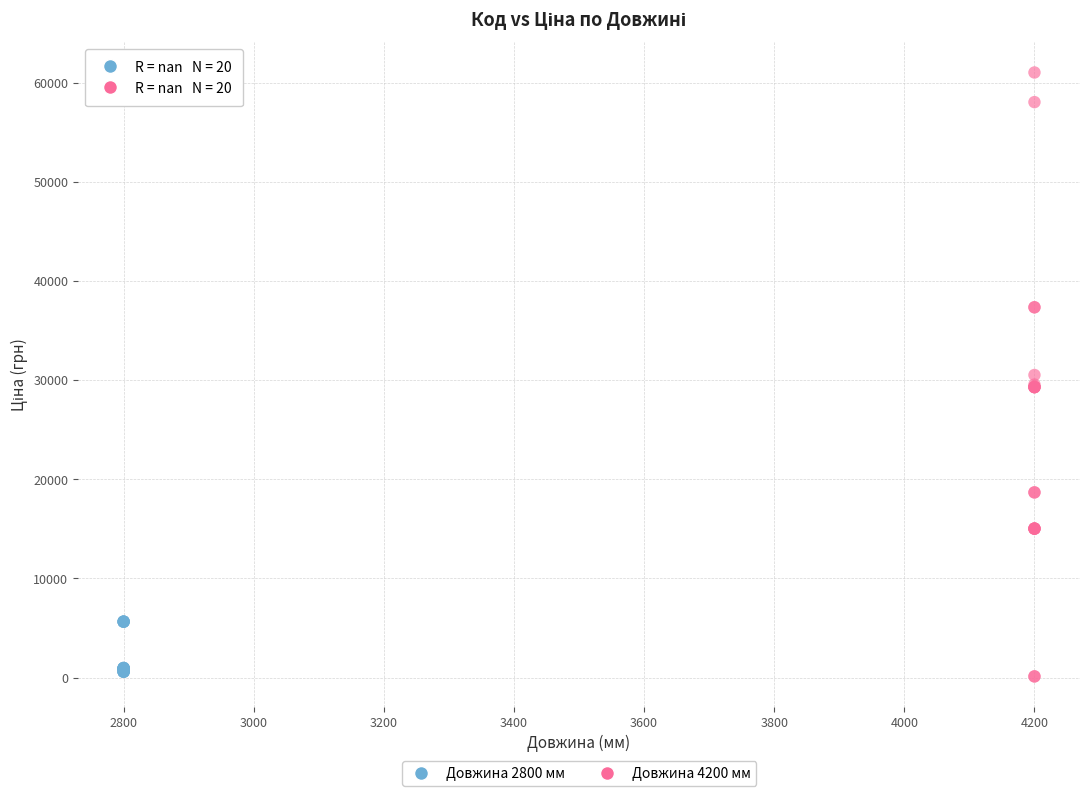

Which series contains the highest Y value?

Довжина 4200 мм